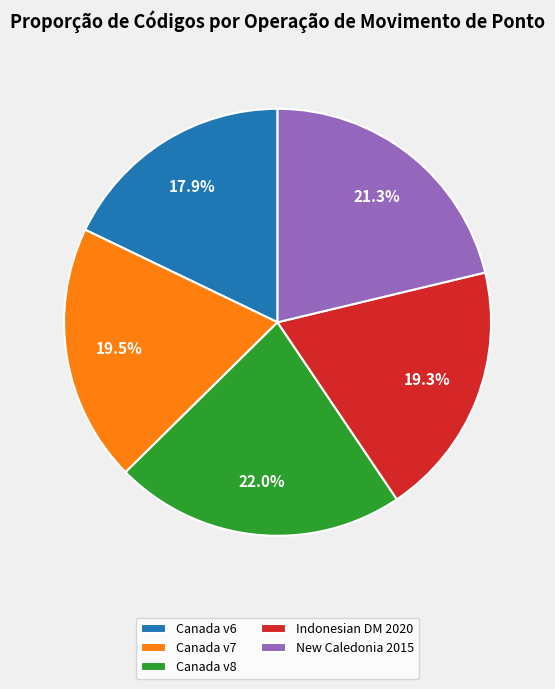

How many segments does this pie chart have?

5